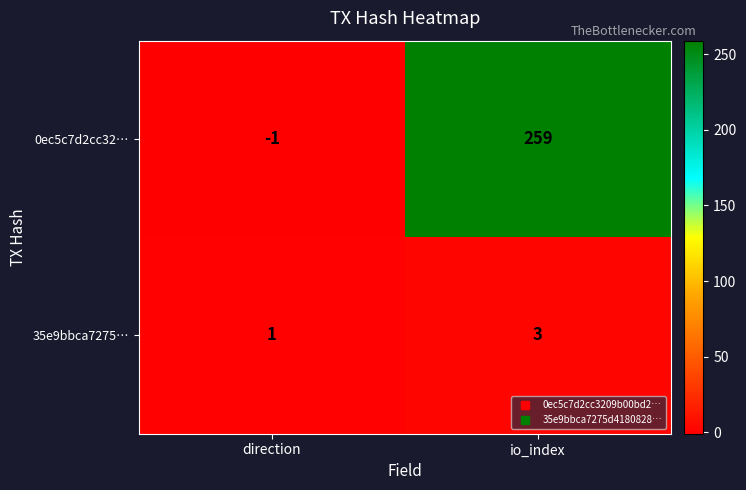

At how many categories does at least one series exceed 111?

1